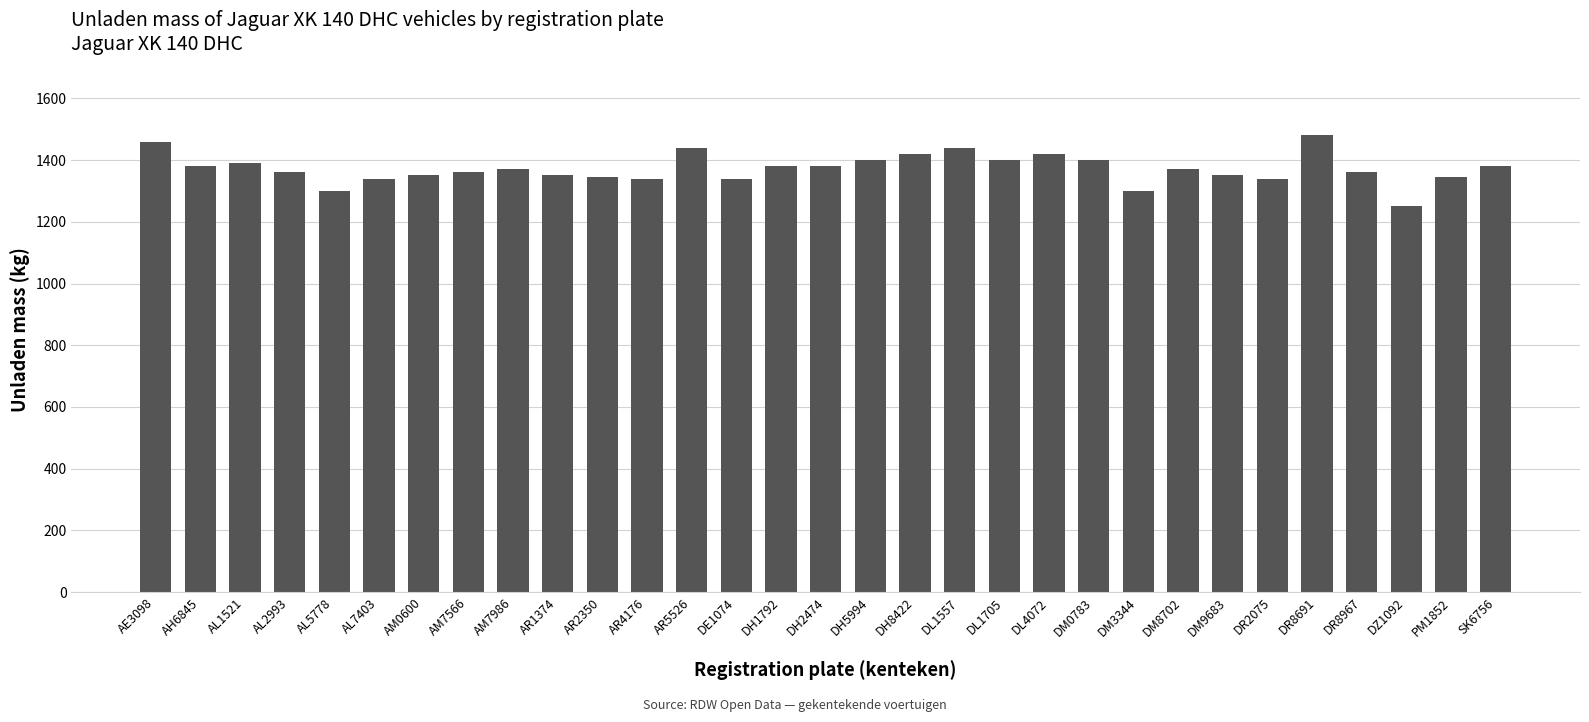

What is the approximate value at AL7403, to the nearest 50?

1350